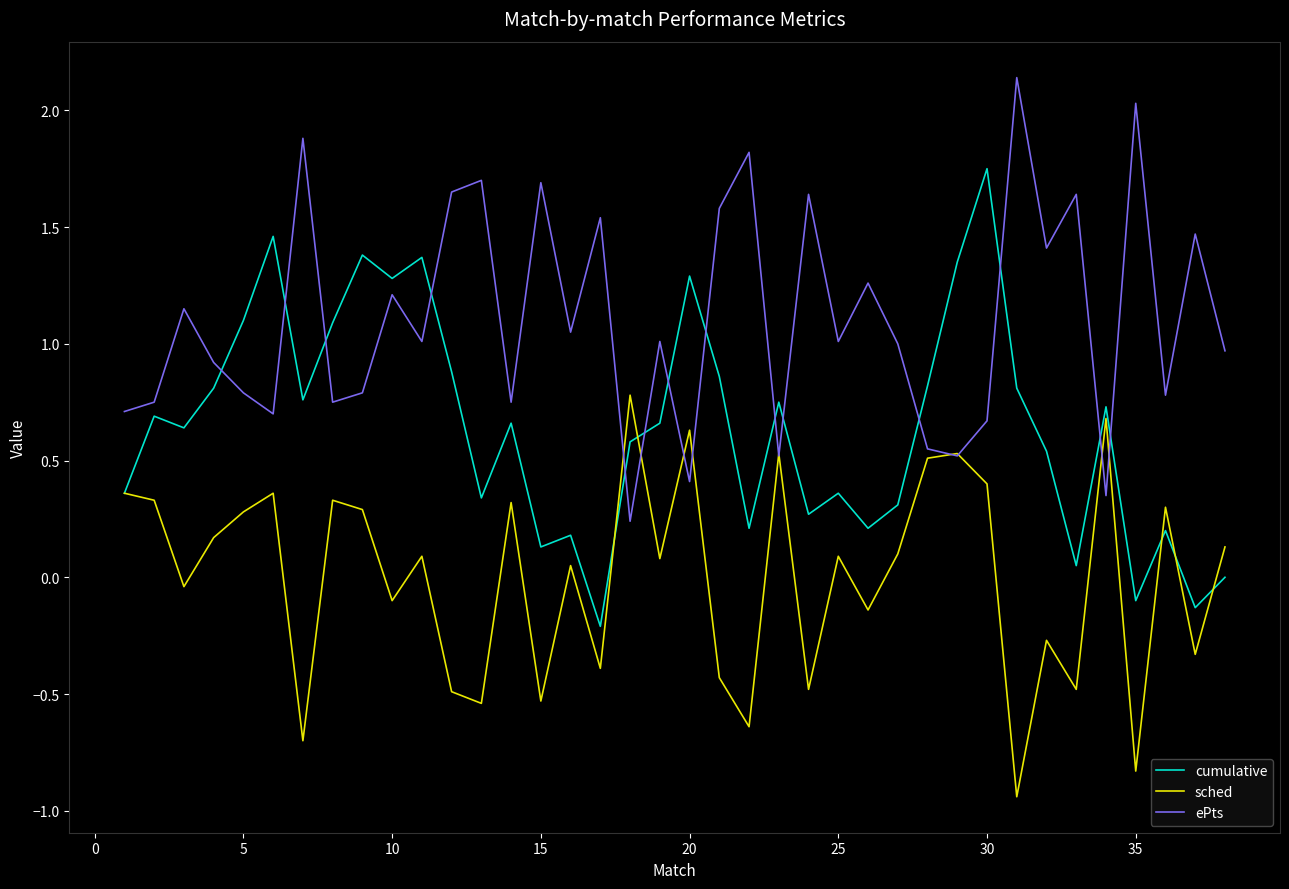

True or false: sched and cumulative intersect in this chart.

True